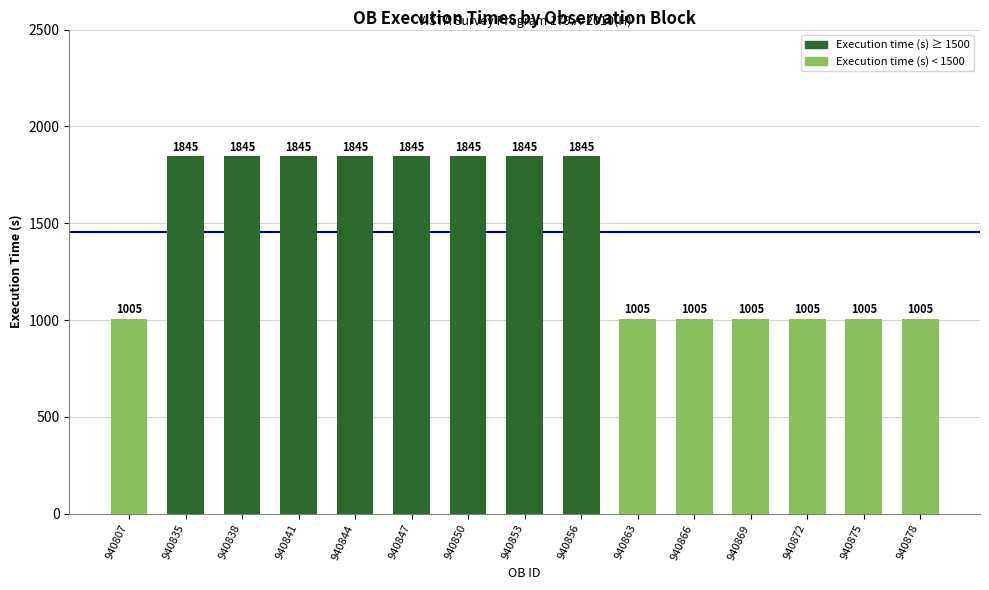

What is the difference between the second highest and second lowest values?

840